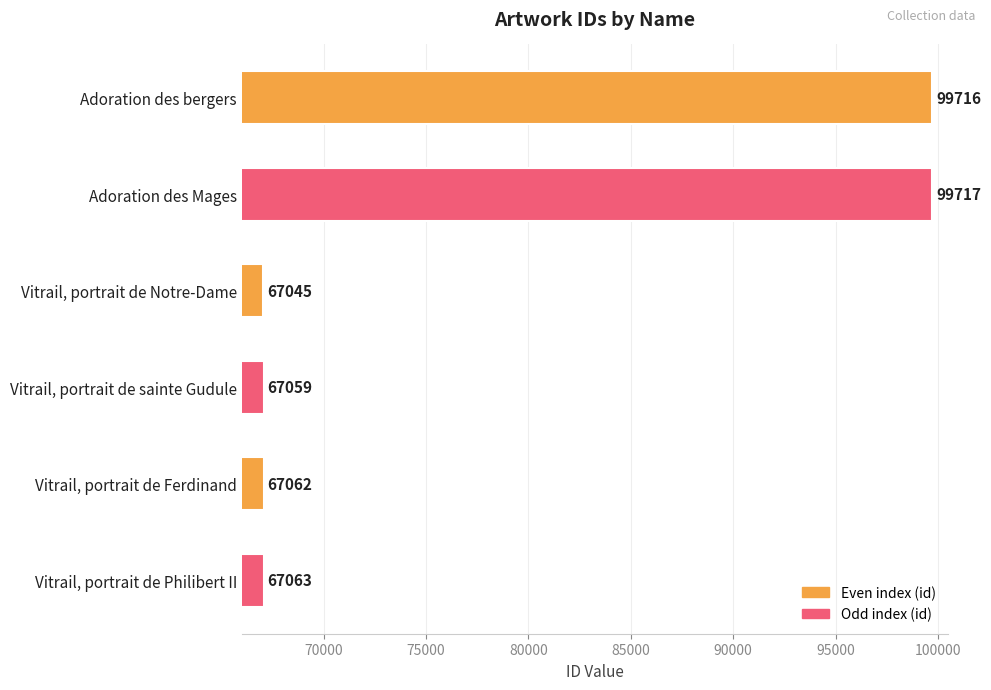

Reading bottom to top, extract all data points from this chart.

Vitrail, portrait de Philibert II=67063	Vitrail, portrait de Ferdinand=67062	Vitrail, portrait de sainte Gudule=67059	Vitrail, portrait de Notre-Dame=67045	Adoration des Mages=99717	Adoration des bergers=99716